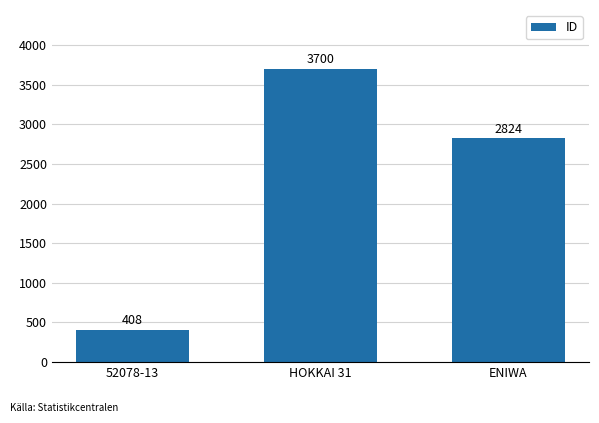

What is the value of the 2nd bar from the left?

3700